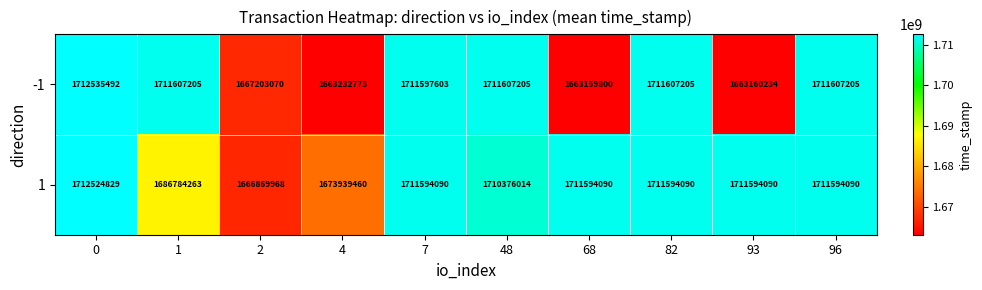

What is the difference between the 1 values at 7 and 1?

24809827